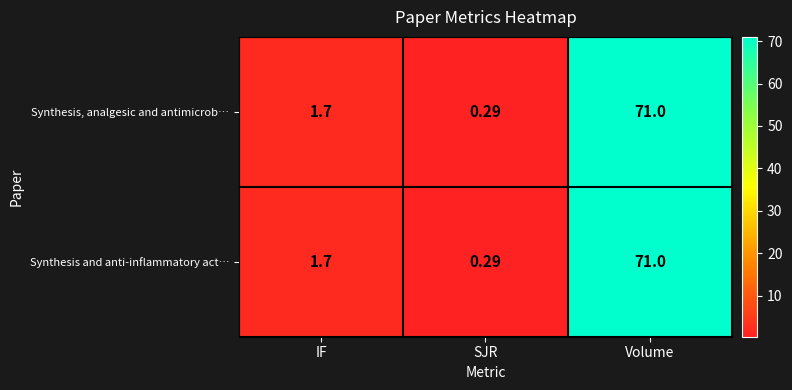

At which label does Synthesis and anti-inflammatory act… first exceed 1?

IF